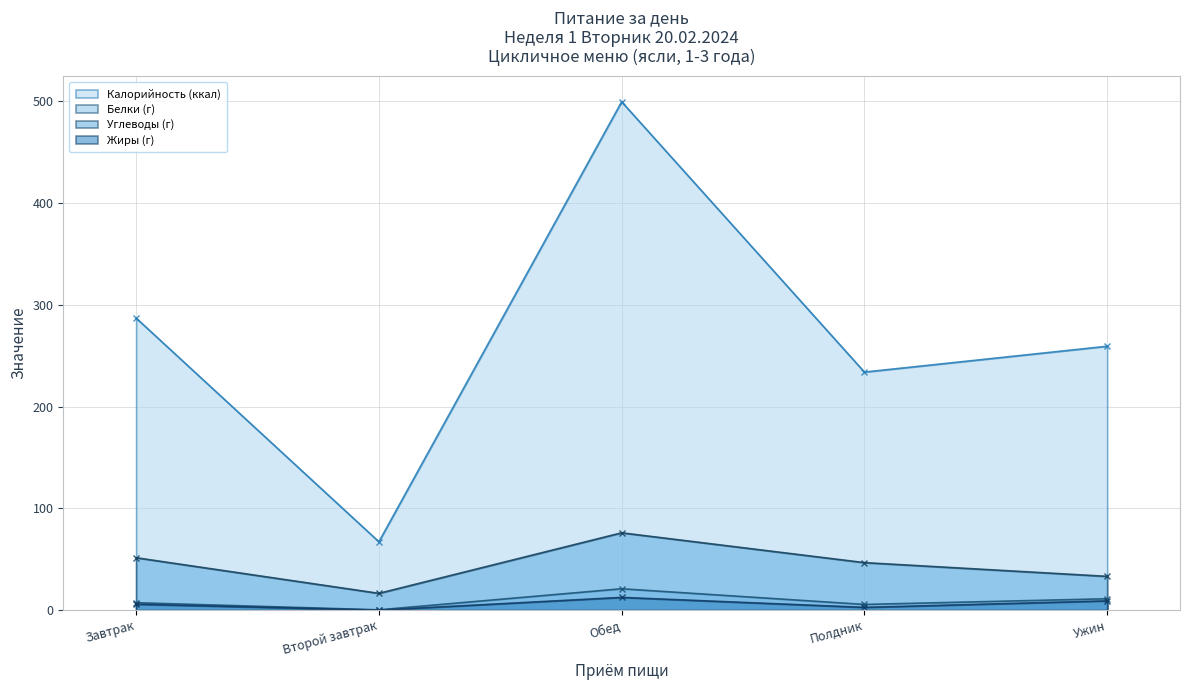

Which series has the widest spread of values?

Калорийность (ккал)